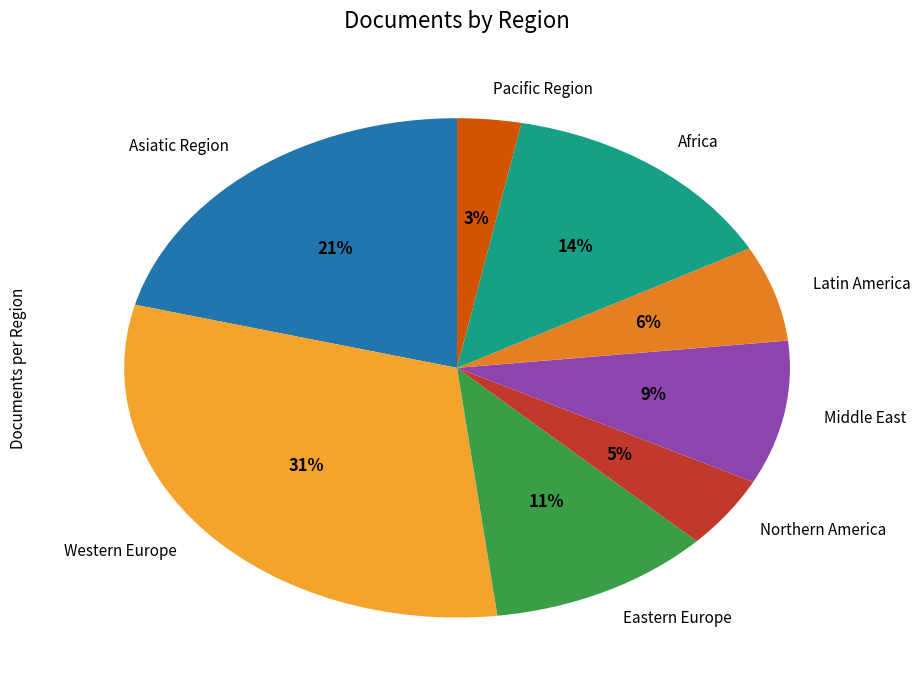

True or false: Asiatic Region accounts for 29% of the total.

False